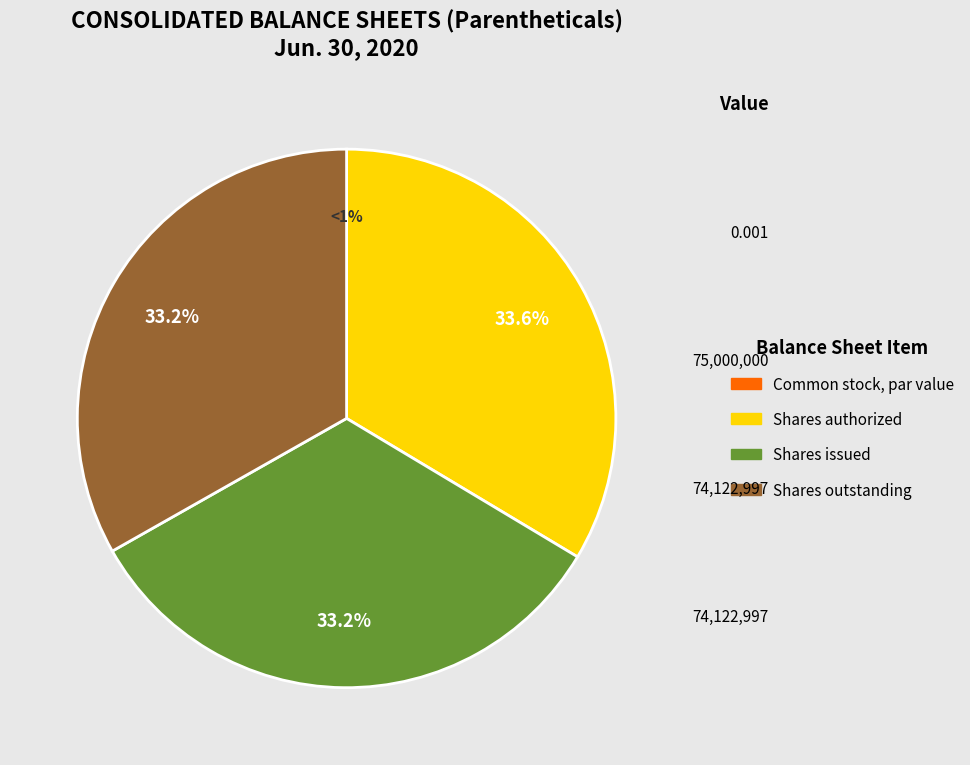

What is the smallest slice in the pie chart?

Common stock, par value (in dollars per share)